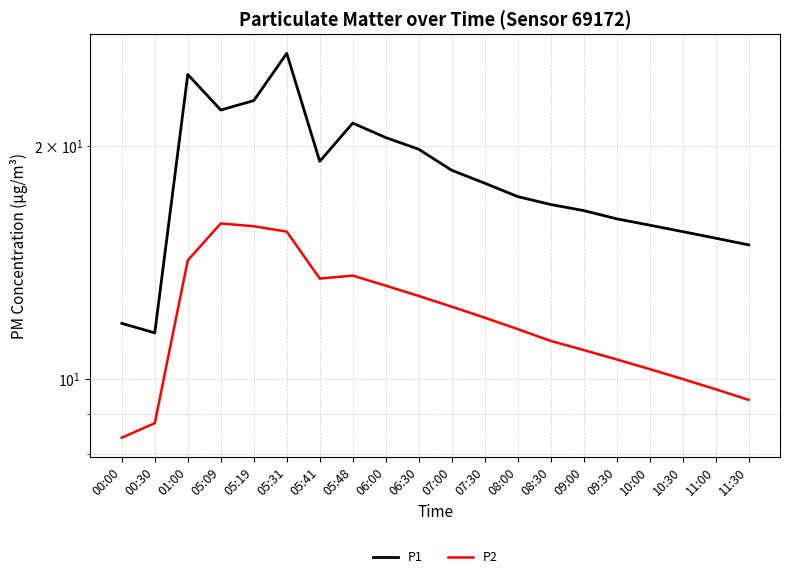

True or false: P1 and P2 intersect in this chart.

False